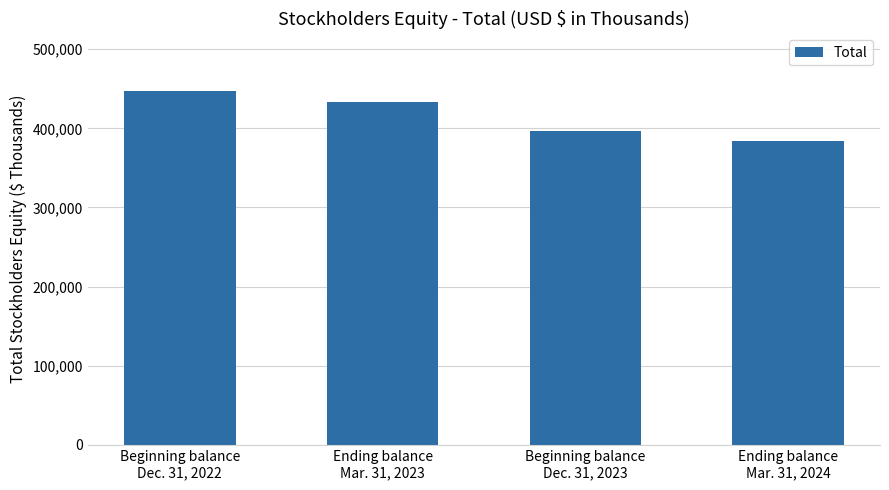

What is the difference between the maximum and second lowest values?

50089